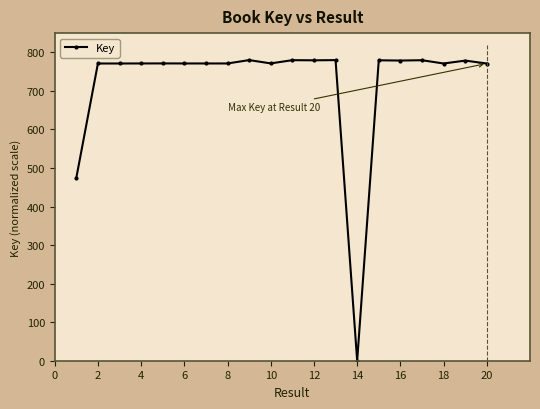

Is this an area chart (filled region under the line)?

No